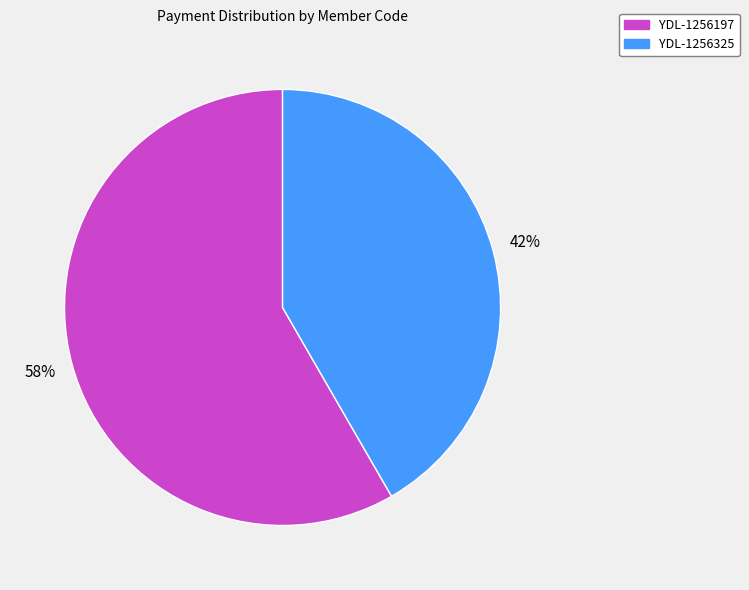

True or false: YDL-1256325 accounts for 34% of the total.

False